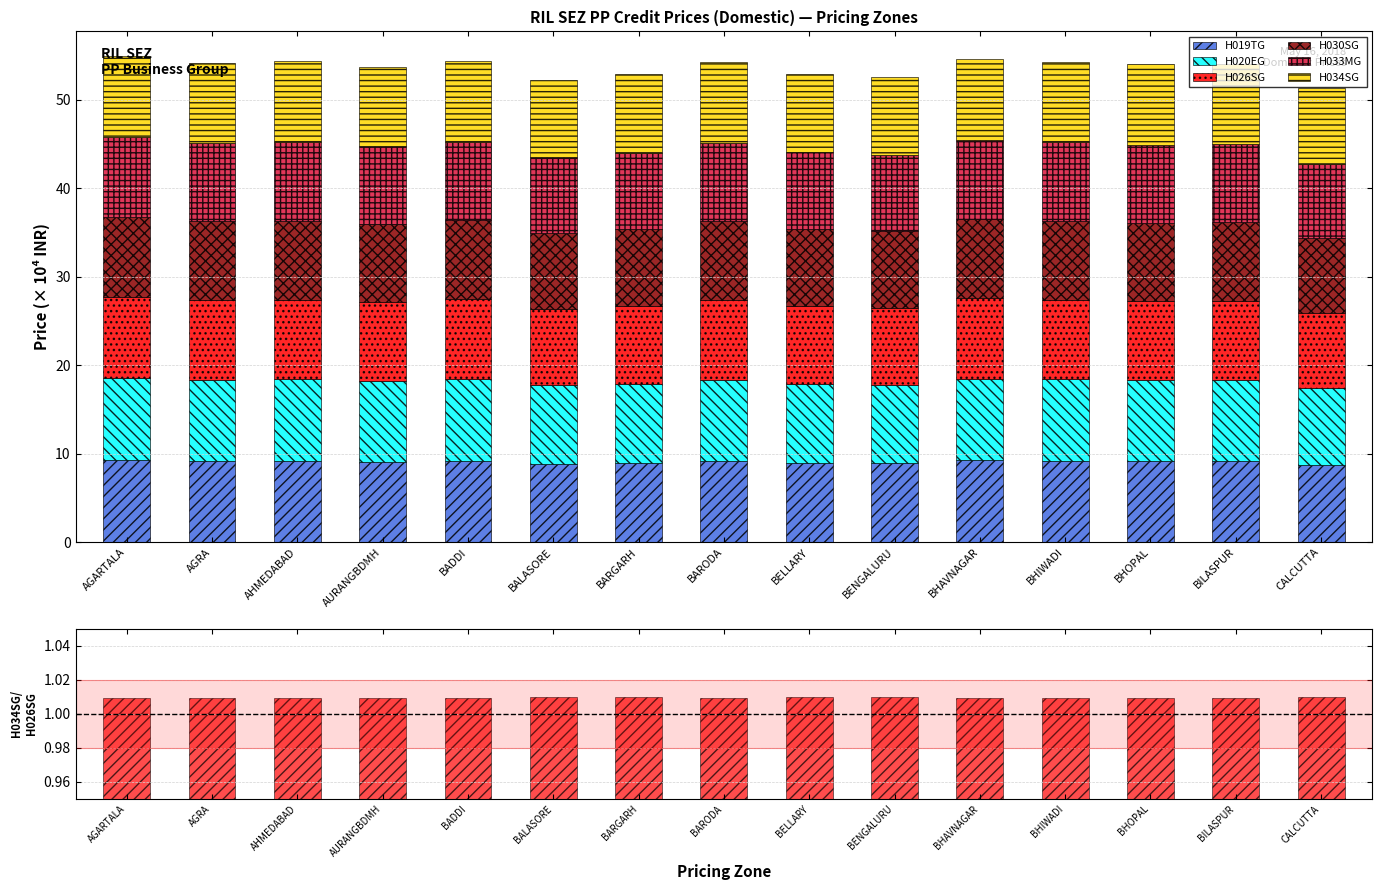

What is the sum of the H033MG values at BARODA and BENGALURU?

17.4